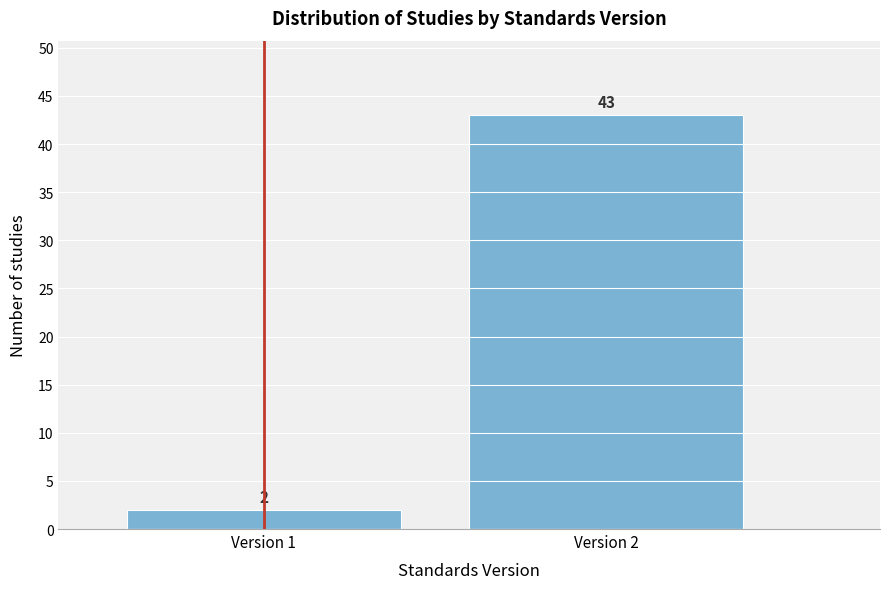

Reading left to right, transcribe all the data shown in this chart.

Version 1=2	Version 2=43